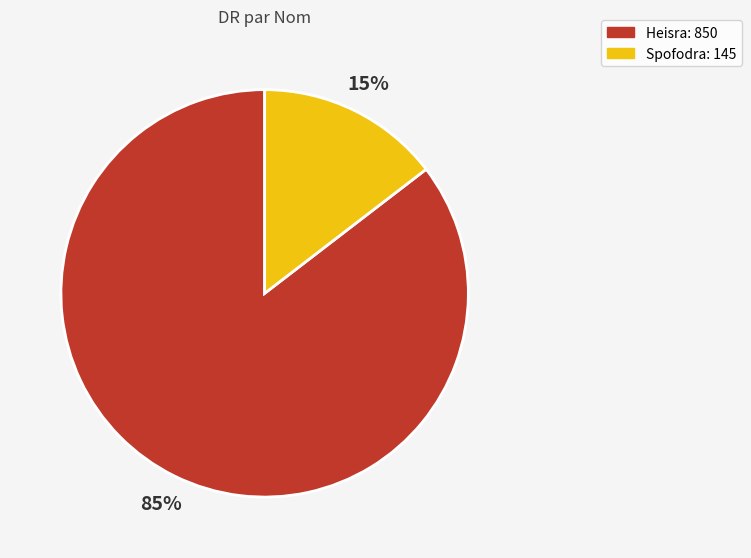

To the nearest percent, what portion does Heisra represent?

85%